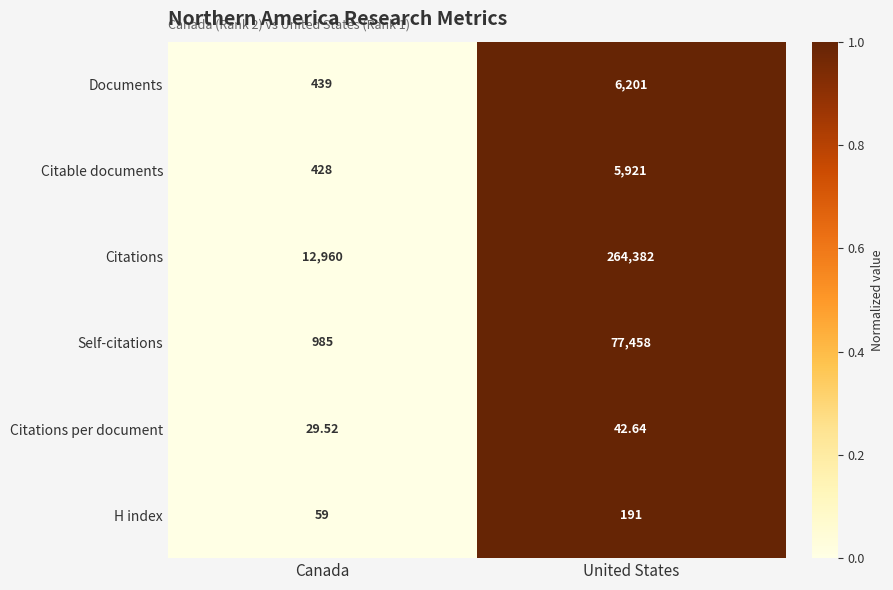

Count the number of data series in this chart.

6